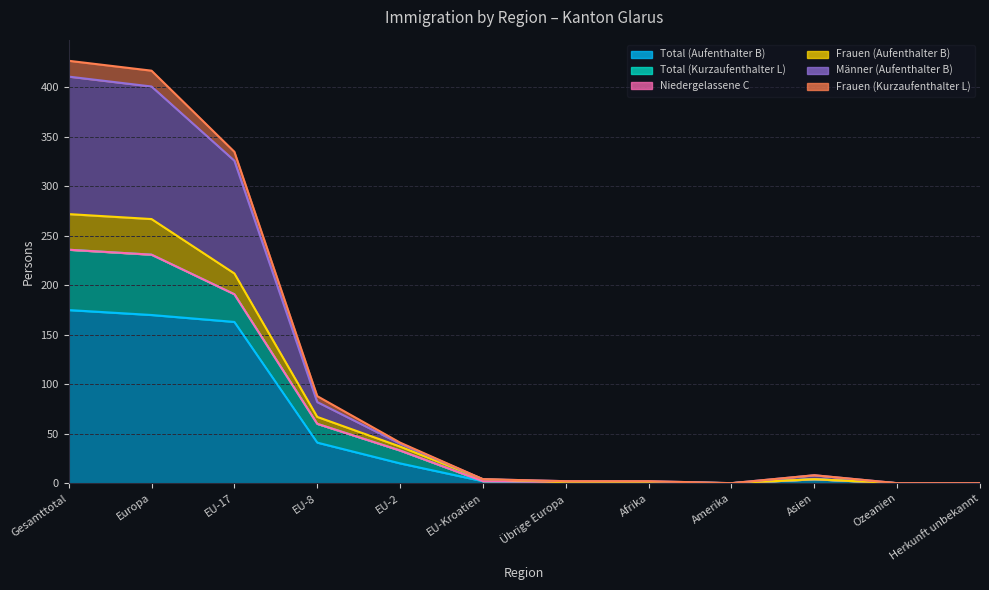

True or false: Total (Aufenthalter B) has more than 2 interior local peaks.

False